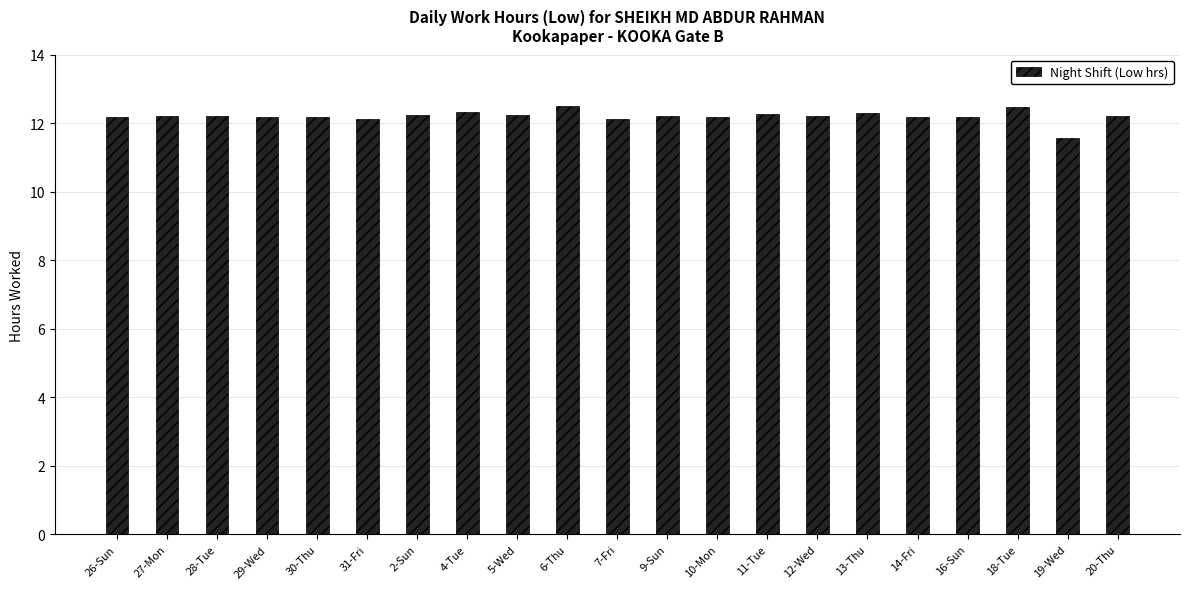

What is the average value?

12.2